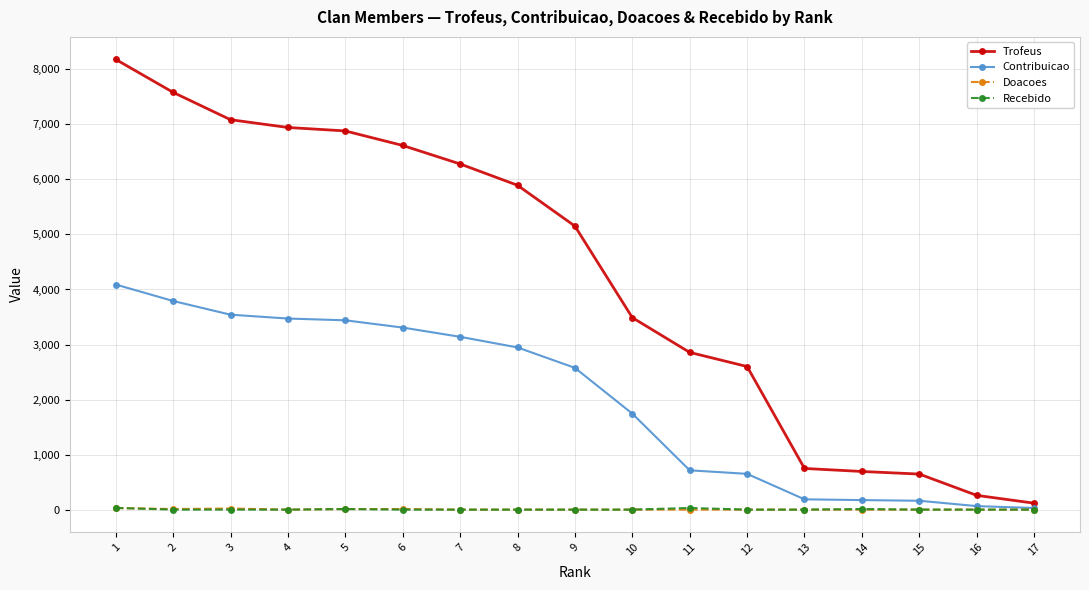

Between 9 and 14, which series saw the biggest shift?

Trofeus